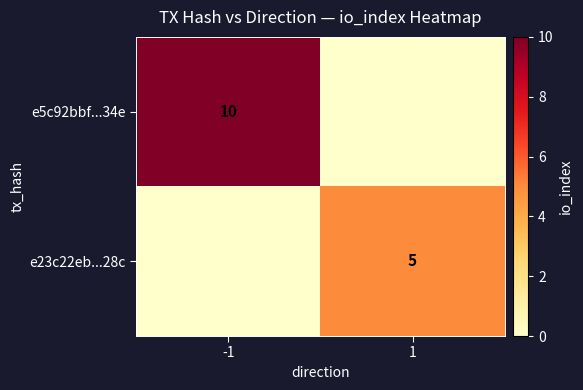

Is it true that e23c22eb...28c equals 7 at 1?

False